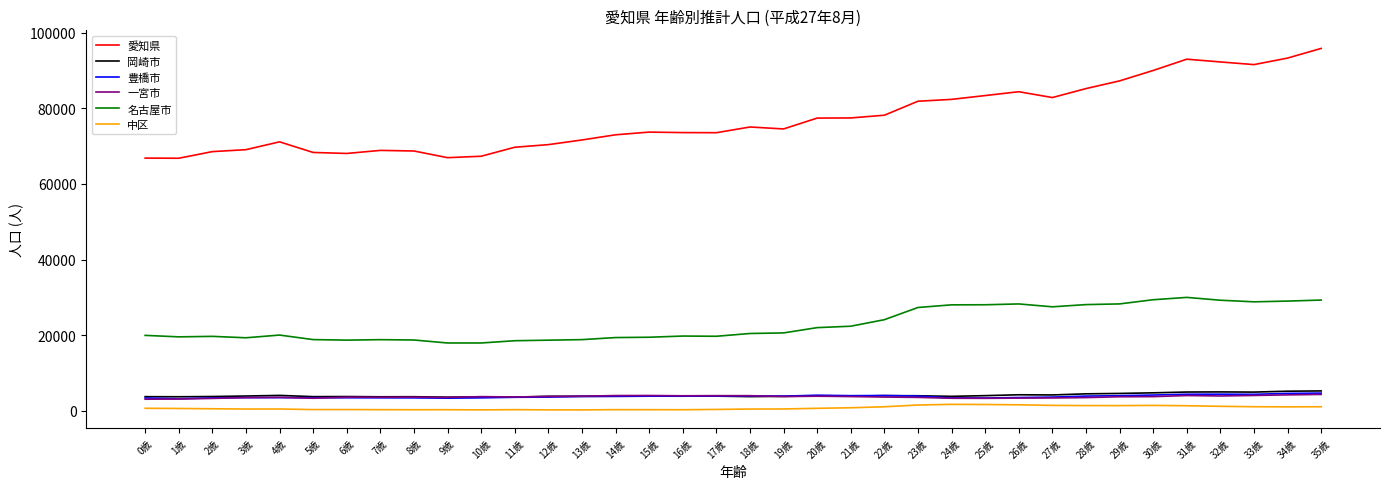

The value of 一宮市 at 20歳 is 3869. True or false?

True